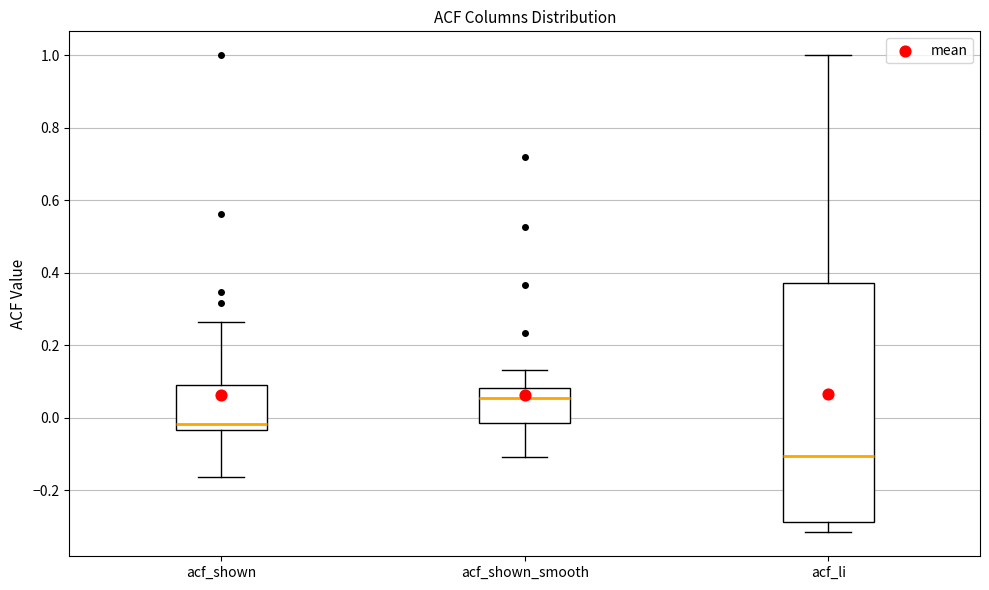

Comparing the boxes themselves (not the whiskers), which one is the tallest?

acf_li